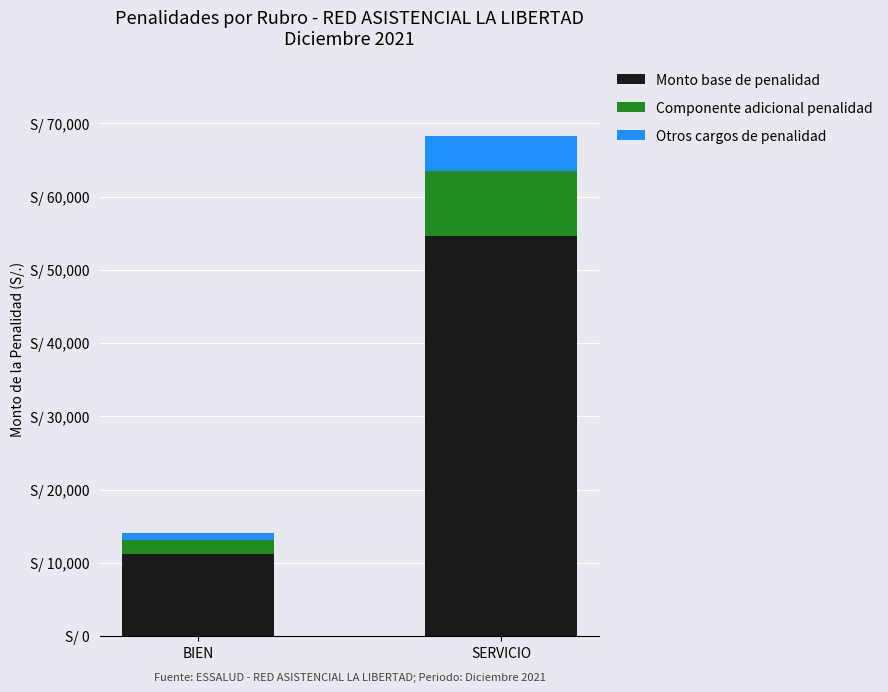

Are the bars horizontal?

No